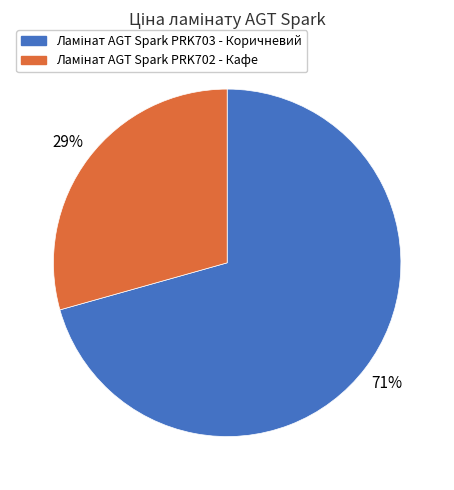

To the nearest percent, what is the average slice percentage?

50%